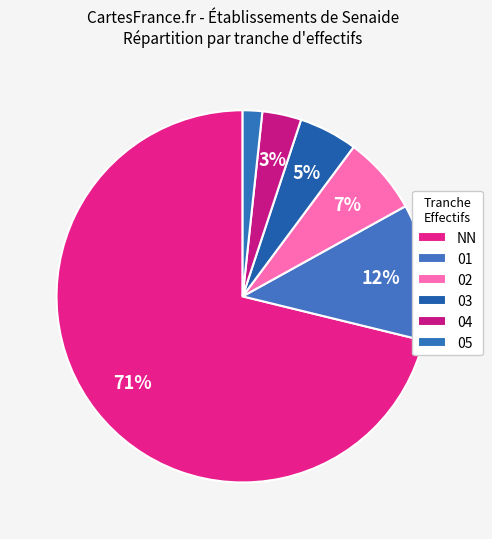

How many segments does this pie chart have?

6